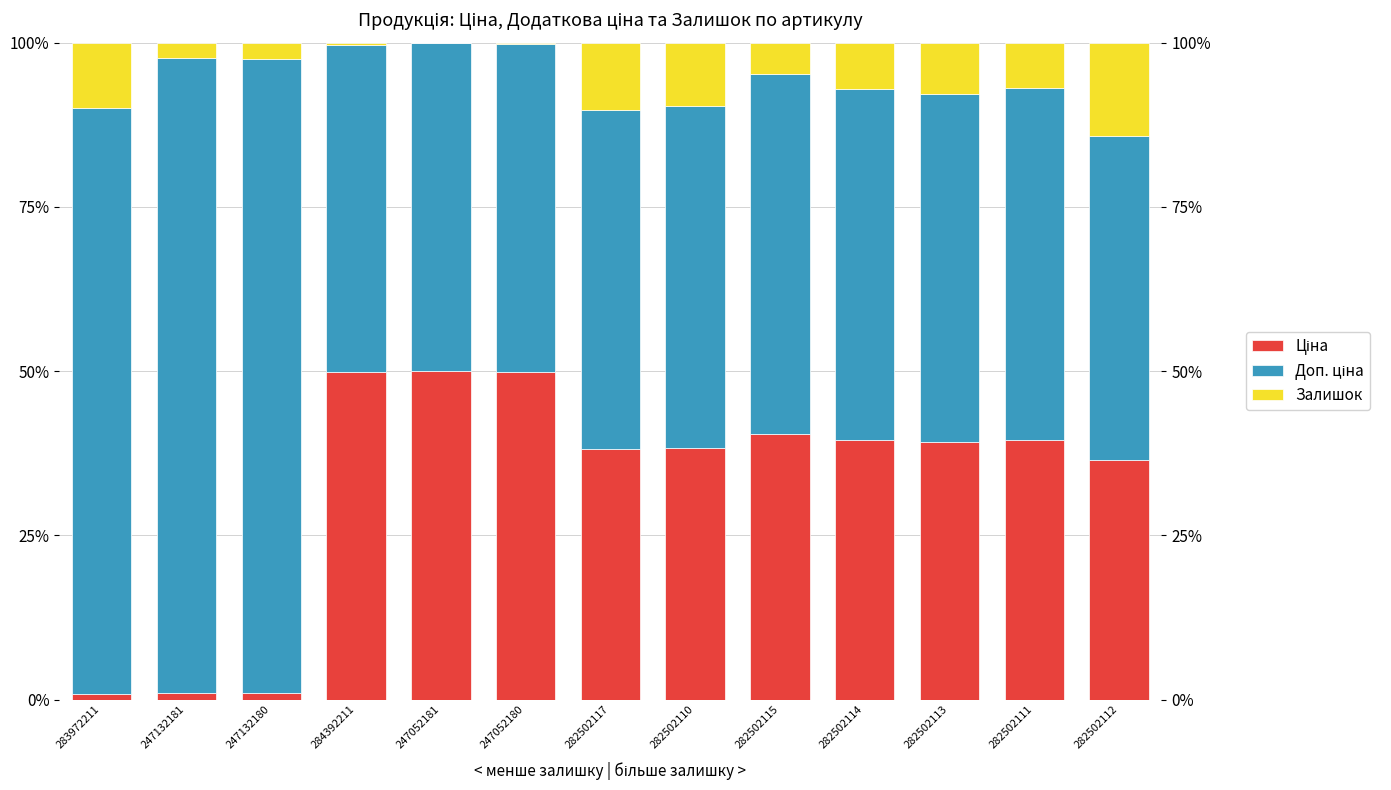

What is the difference between the maximum and minimum values in the Ціна series?

49.0